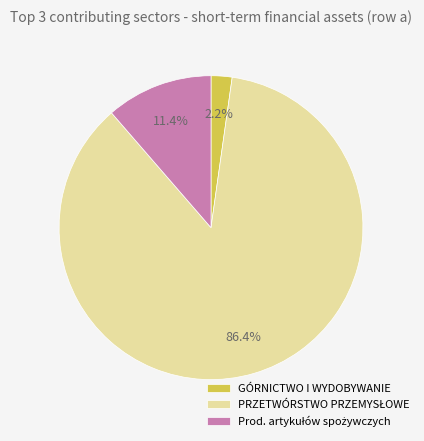

How many slices are in this pie chart?

3